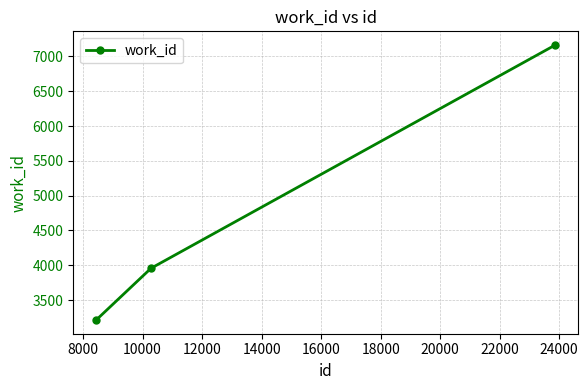

What is the value of the 3rd point from the left?

7163